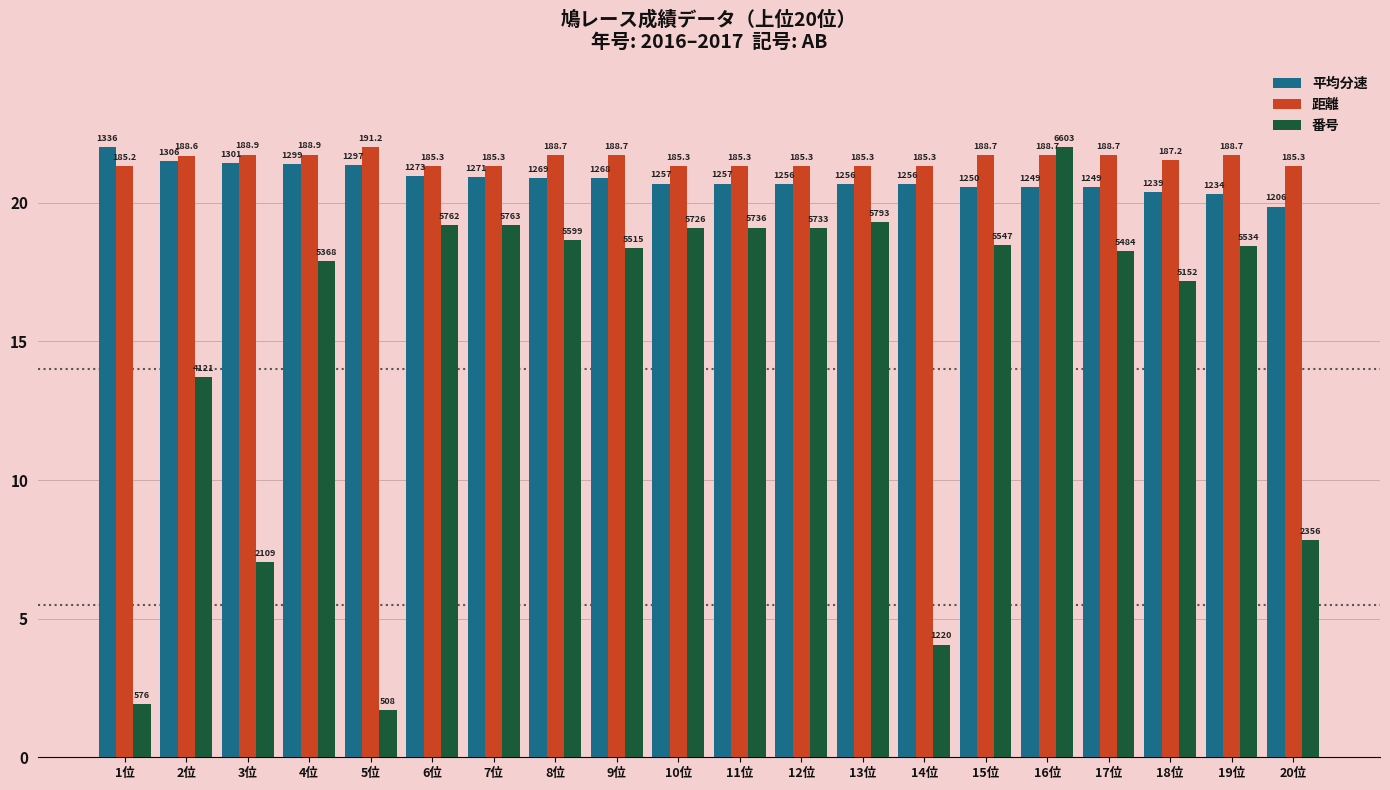

What is the average value of the 番号 series?

15.0